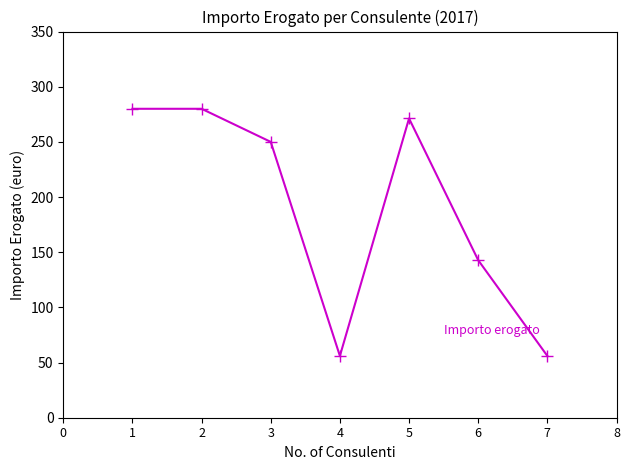

The value at 2 is 94.1. True or false?

False